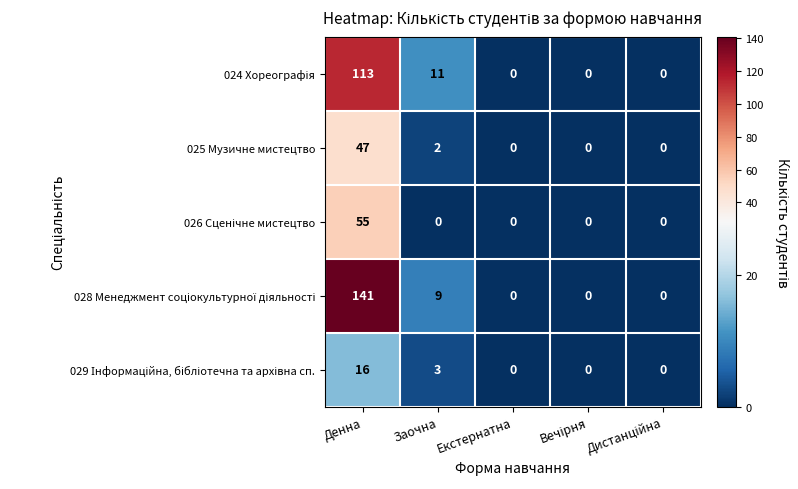

The value of 025 Музичне мистецтво at Заочна is 2. True or false?

True